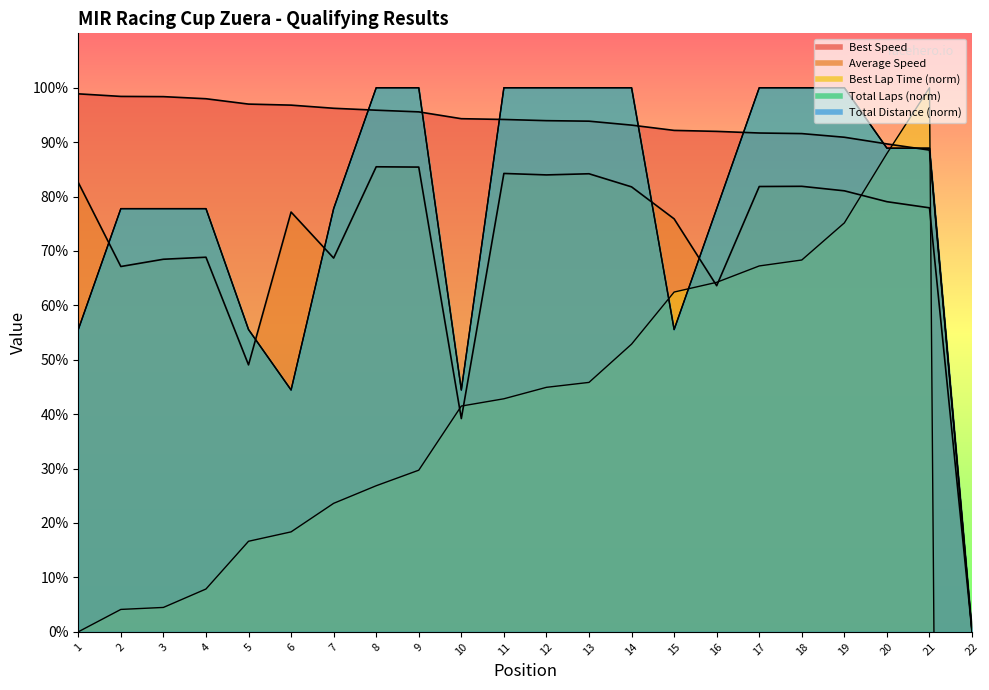

Reading left to right, extract all data points from this chart.

Total Laps: 1=55.6	2=77.8	3=77.8	4=77.8	5=55.6	6=44.4	7=77.8	8=100.0	9=100.0	10=44.4	11=100.0	12=100.0	13=100.0	14=100.0	15=55.6	16=77.8	17=100.0	18=100.0	19=100.0	20=88.9	21=88.9	22=0.0
Best Lap time: 1=0.0	2=4.1	3=4.5	4=7.9	5=16.6	6=18.4	7=23.6	8=26.8	9=29.7	10=41.5	11=42.8	12=44.9	13=45.8	14=52.9	15=62.4	16=64.2	17=67.2	18=68.3	19=75.2	20=87.9	21=100.0	22=-856.4
Best Speed: 1=98.9	2=98.4	3=98.4	4=98.0	5=97.0	6=96.8	7=96.2	8=95.9	9=95.6	10=94.3	11=94.2	12=93.9	13=93.9	14=93.1	15=92.2	16=92.0	17=91.7	18=91.6	19=90.9	20=89.7	21=88.5	22=0.0
Average Speed: 1=82.6	2=67.1	3=68.5	4=68.8	5=49.1	6=77.2	7=68.7	8=85.5	9=85.4	10=39.2	11=84.2	12=84.0	13=84.2	14=81.8	15=75.9	16=63.6	17=81.8	18=81.9	19=81.1	20=79.1	21=77.9	22=0.0
Total Distance: 1=55.6	2=77.8	3=77.8	4=77.8	5=55.6	6=44.4	7=77.8	8=100.0	9=100.0	10=44.4	11=100.0	12=100.0	13=100.0	14=100.0	15=55.6	16=77.8	17=100.0	18=100.0	19=100.0	20=88.9	21=88.9	22=0.0